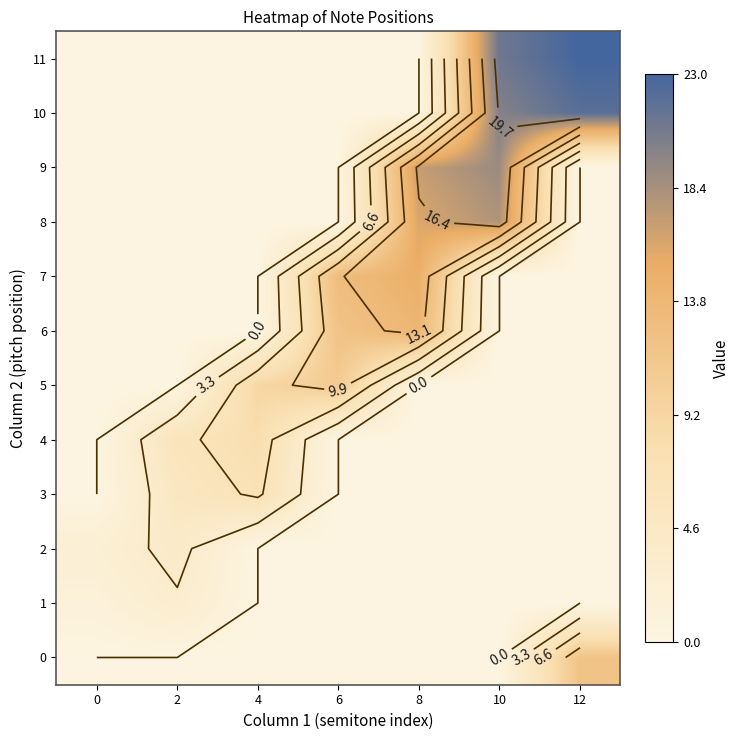

What is the maximum value shown in the chart?

23